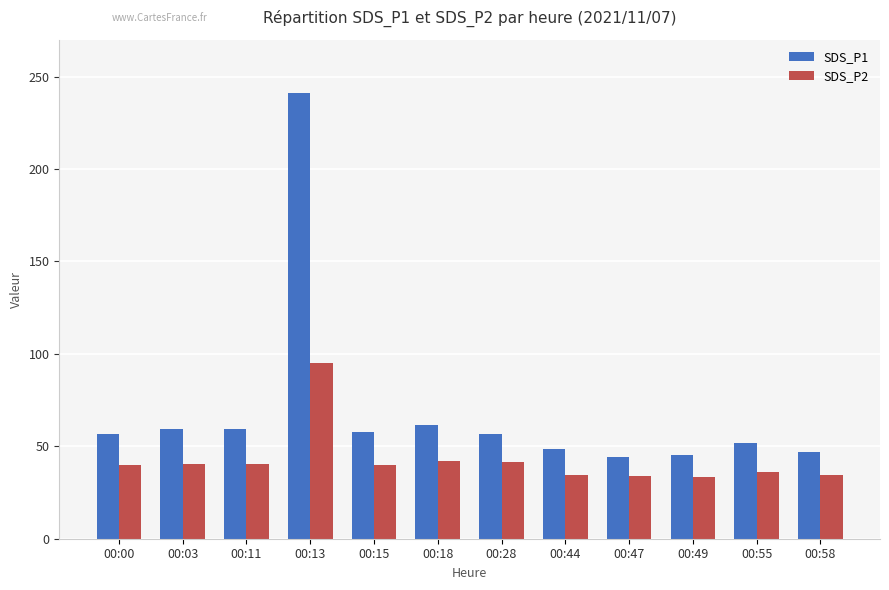

The SDS_P2 series shows 16.2 at 00:28. True or false?

False